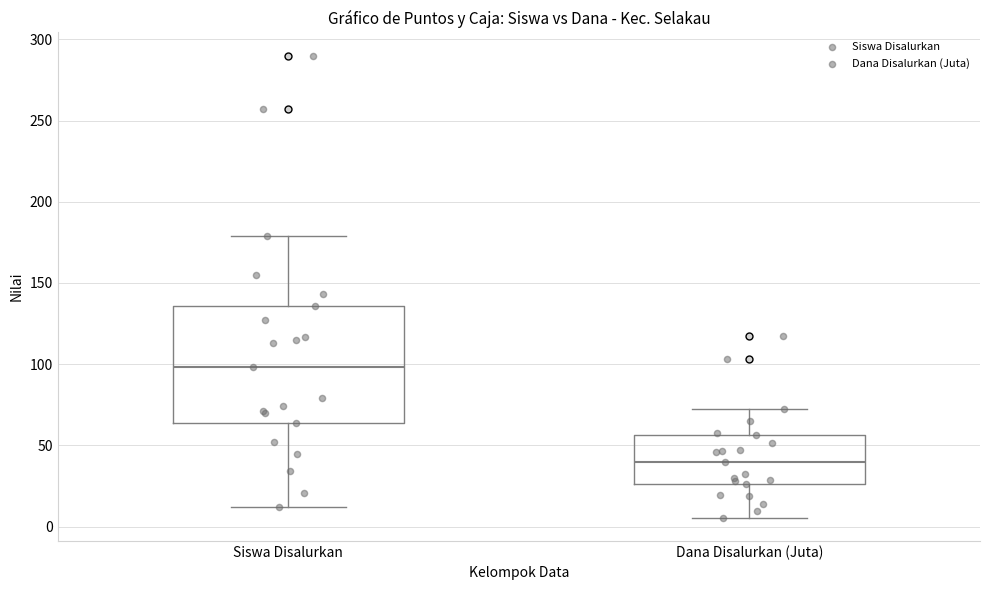

Where does the upper whisker of the box for Dana Disalurkan (Juta) end on the y-axis? The values are not printed on the chart, so give them approximately, as read against the axis.

70